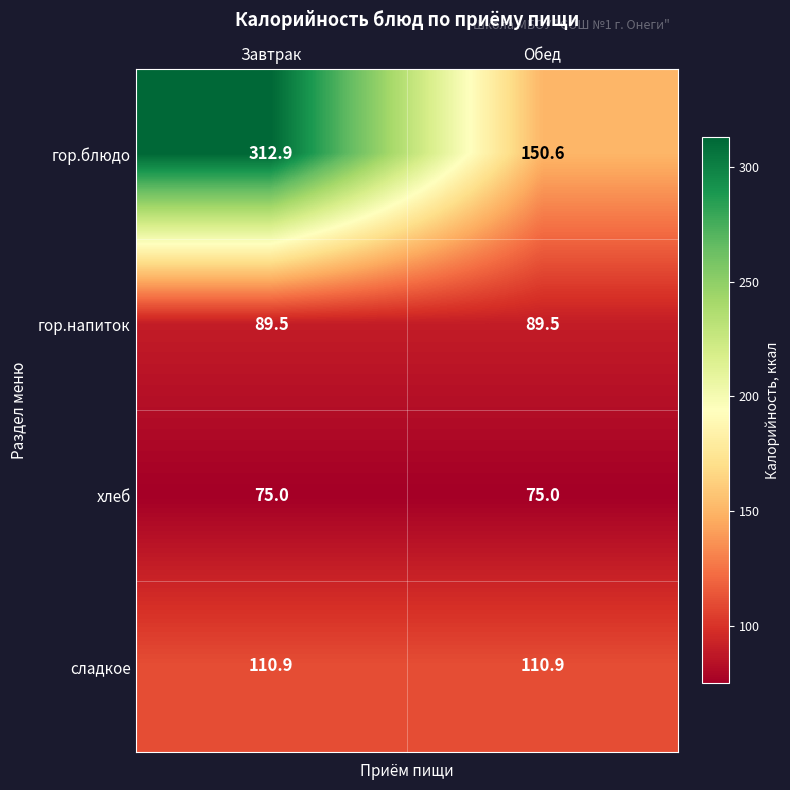

What is the highest value of the хлеб series?

75.0